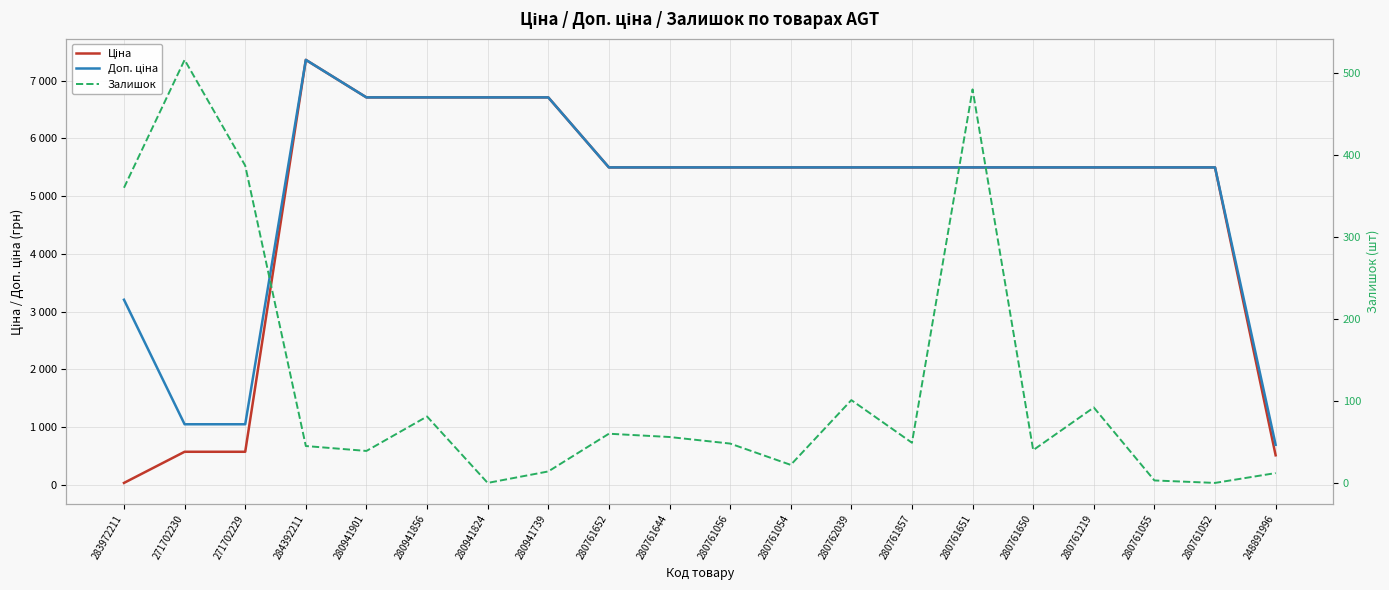

True or false: Залишок has a value of 45.0 at 284392211.

True